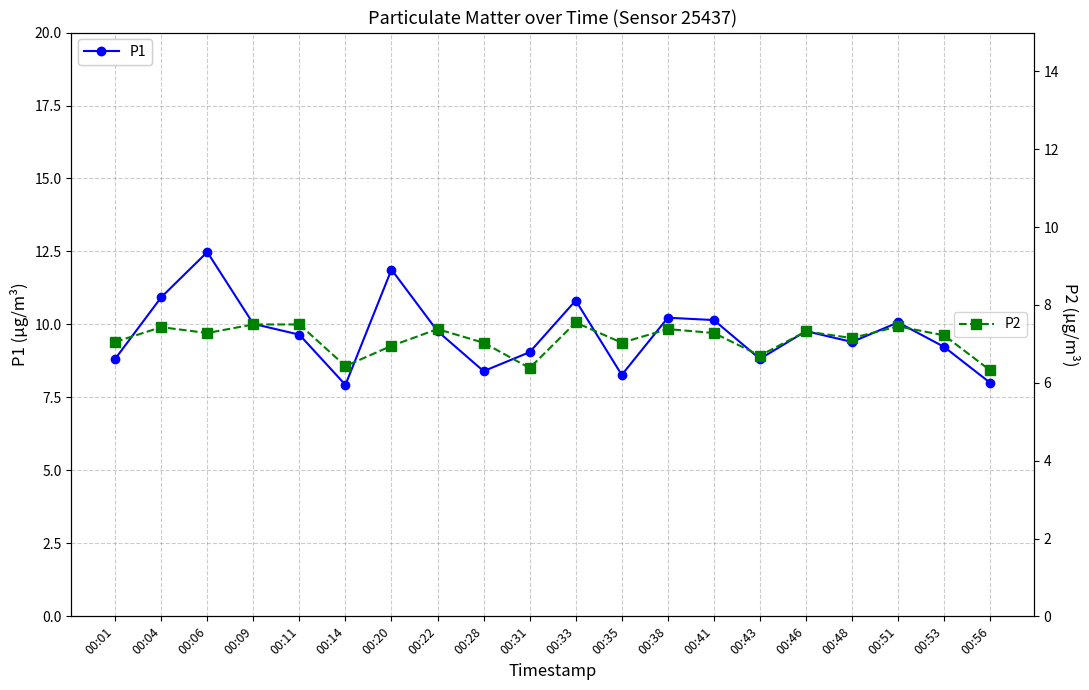

Reading left to right, transcribe all the data shown in this chart.

P1: 8.8	10.9	12.5	10.0	9.7	7.9	11.9	9.8	8.4	9.1	10.8	8.3	10.2	10.2	8.8	9.8	9.4	10.1	9.2	8.0
P2: 7.0	7.4	7.3	7.5	7.5	6.4	7.0	7.4	7.0	6.4	7.5	7.0	7.4	7.3	6.7	7.3	7.2	7.5	7.2	6.3